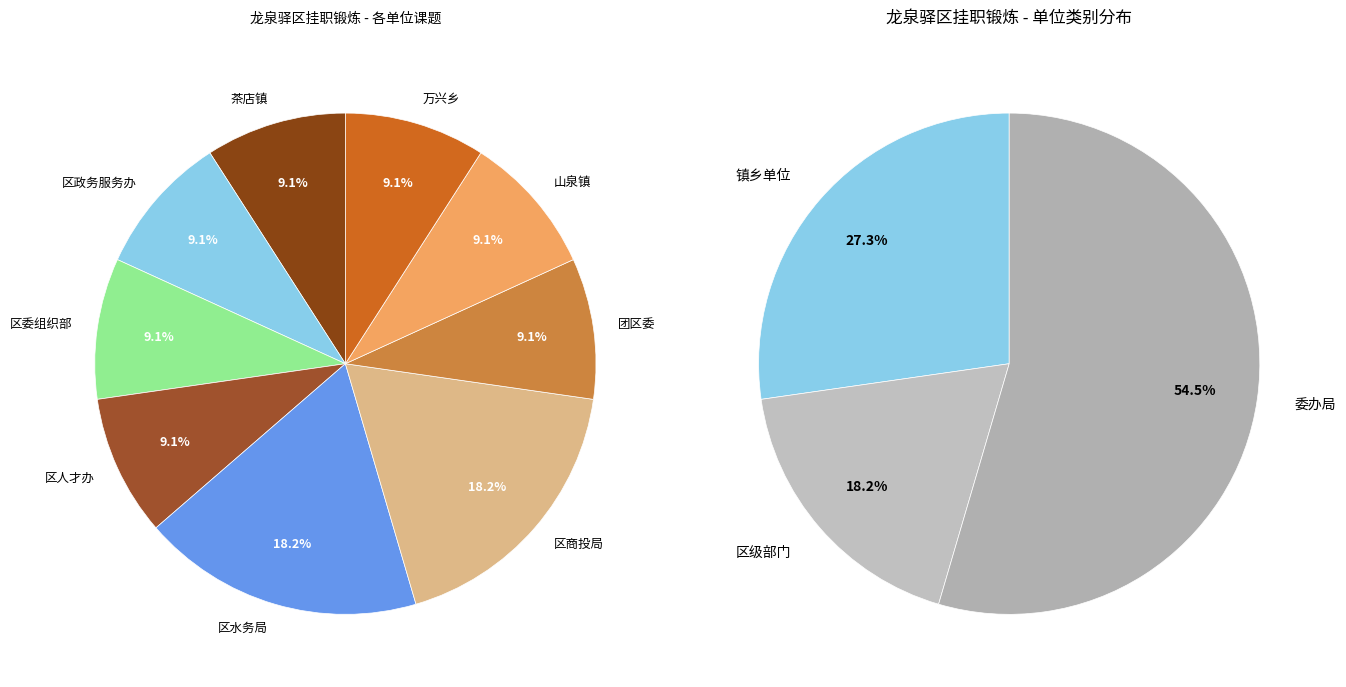

Does 区政务服务办 account for over 50% of the chart?

No